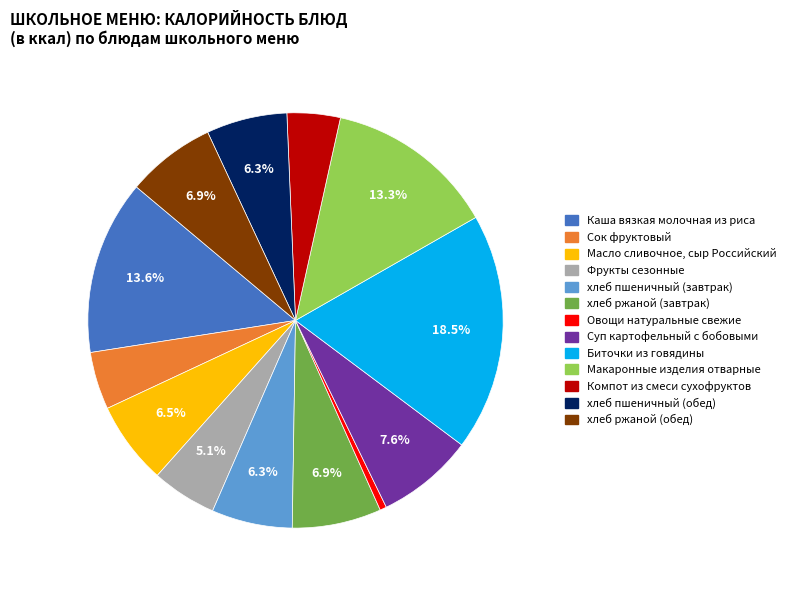

Does any single category account for the majority?

No